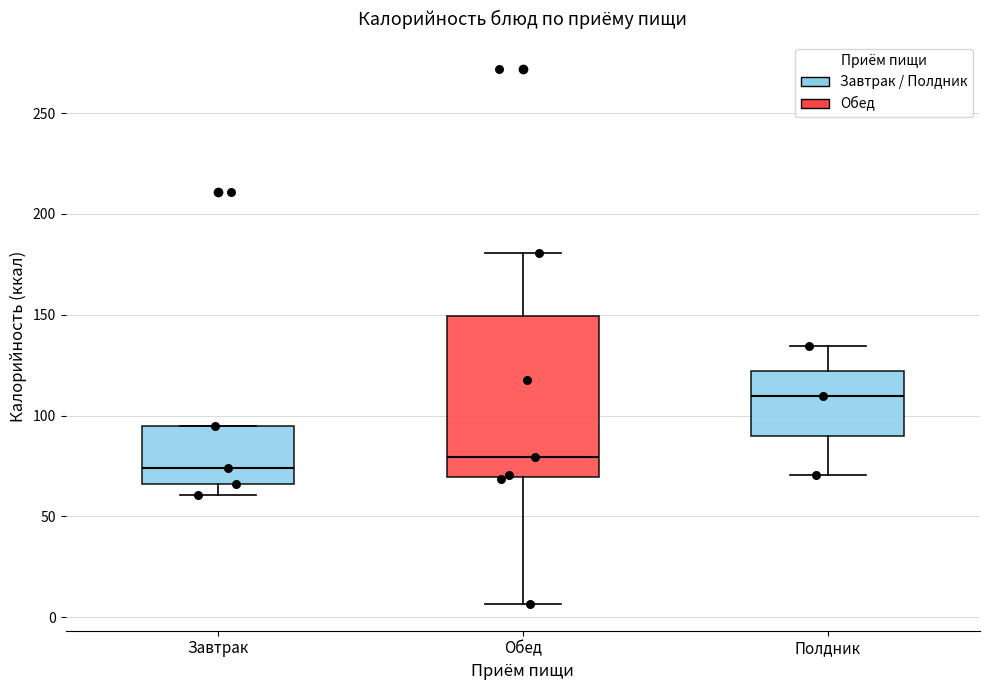

Reading left to right, read every box against the y-axis: the position of its median line, the range the box covers, and the ends of its whiskers. The values are not printed on the chart, so give them approximately, as read against the axis.

Завтрак: median 75, box 65 to 95, whiskers 60 to 95
Обед: median 80, box 70 to 150, whiskers 5 to 180
Полдник: median 110, box 90 to 120, whiskers 70 to 135